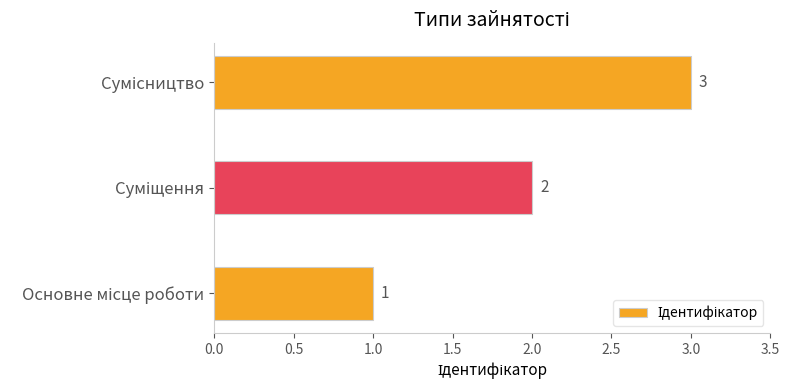

What is the minimum value shown in the chart?

1